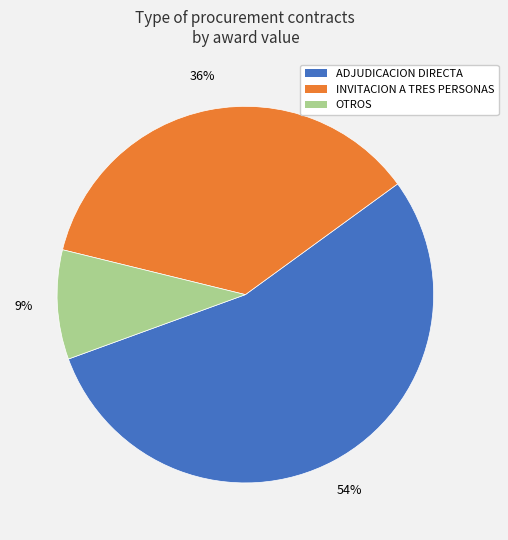

To the nearest percent, what is the difference between the largest and smallest slice percentages?

45%